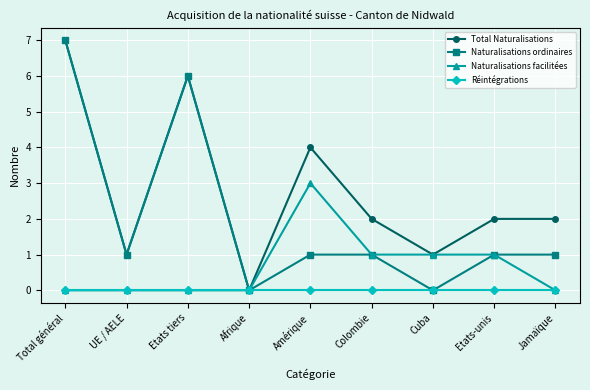

Rank the series by their average value, from lowest to highest.

Réintégrations, Naturalisations facilitées, Naturalisations ordinaires, Total Naturalisations